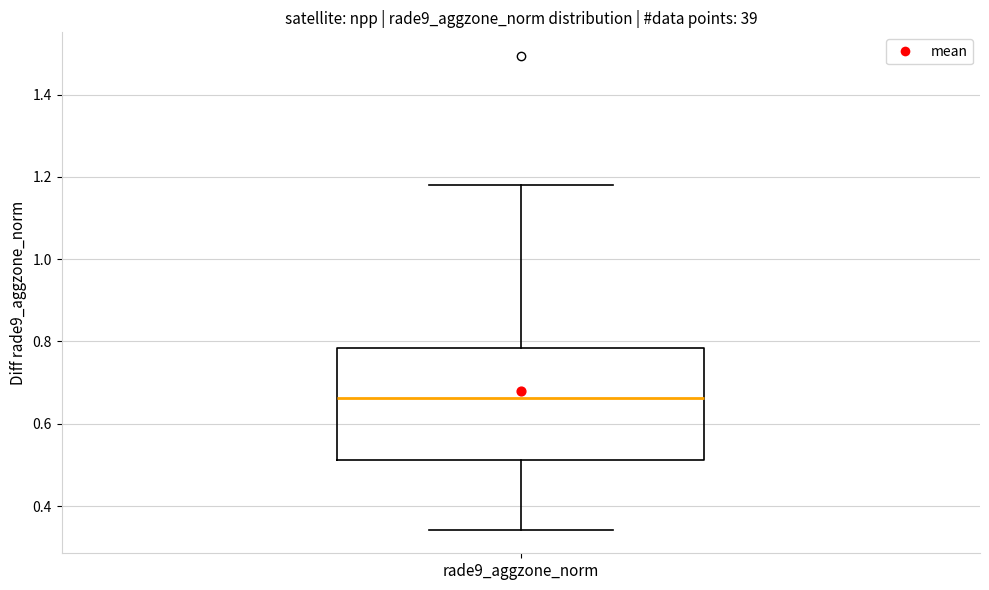

Read this box plot against the y-axis: the position of the median line, the range covered by the box, and the ends of both whiskers. The values are not printed on the chart, so give them approximately, as read against the axis.

median 0.66, box 0.52 to 0.78, whiskers 0.34 to 1.18